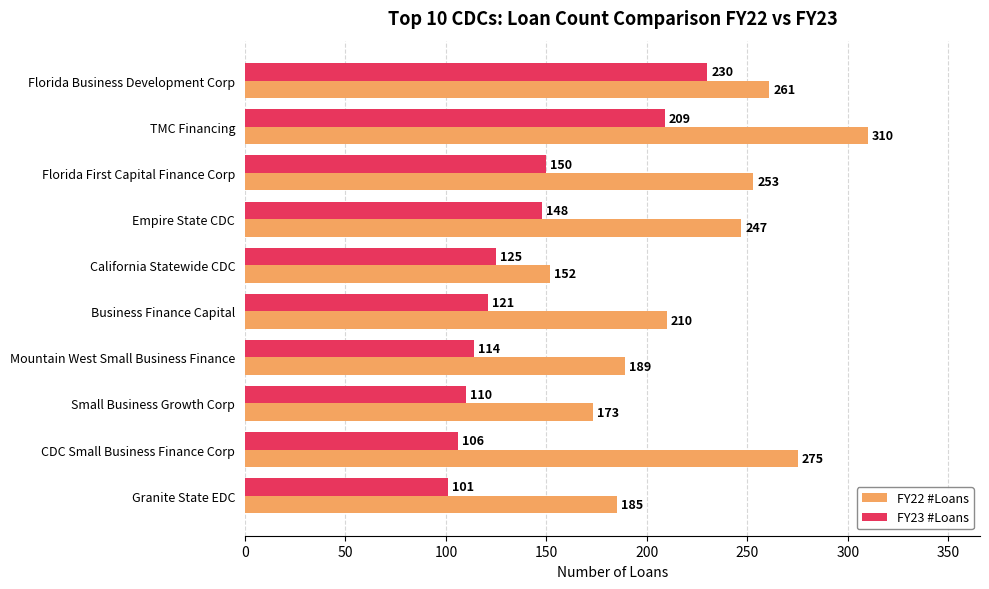

What are all the series names shown in the legend?

FY22 #Loans, FY23 #Loans